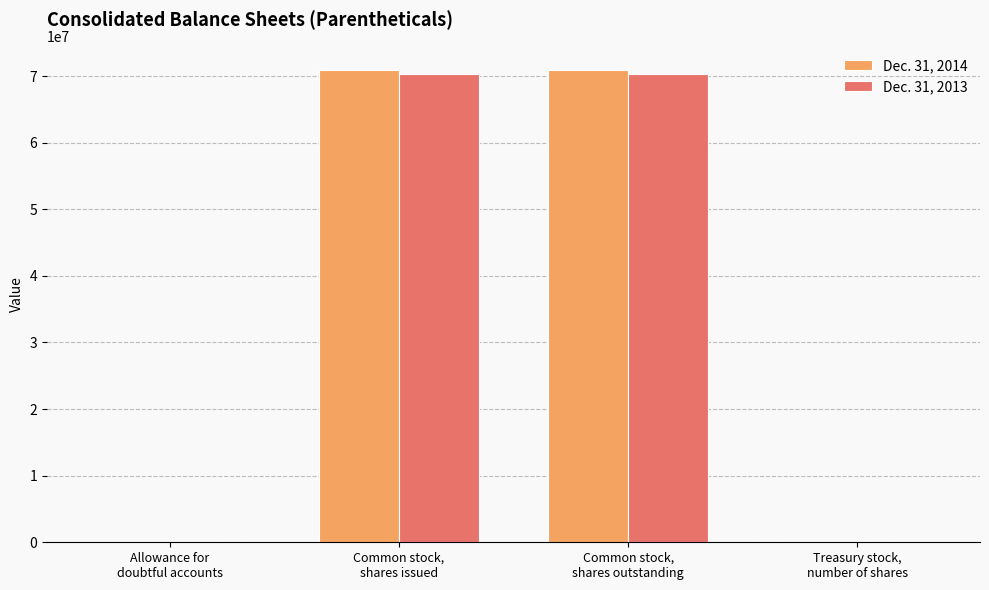

What is the greatest value displayed?

70875998